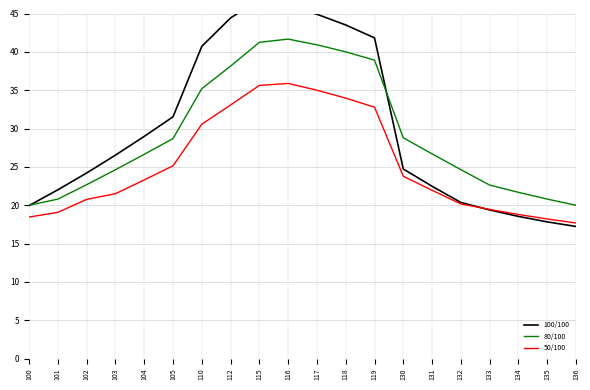

List the series in order of their overall mean, highest first.

100/100, 80/100, 50/100